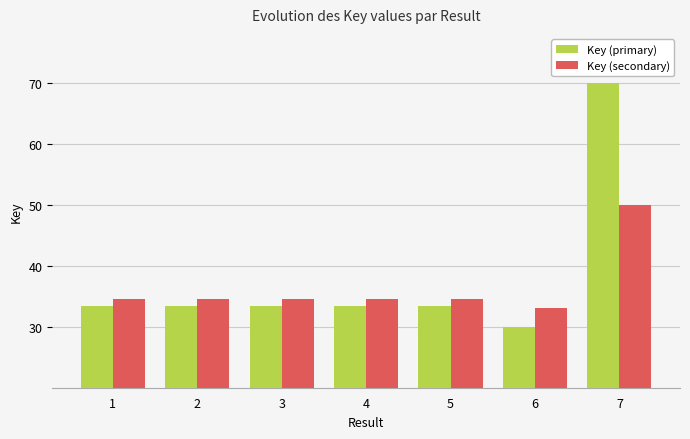

True or false: Key (primary) has a value of 20.7 at 3.

False